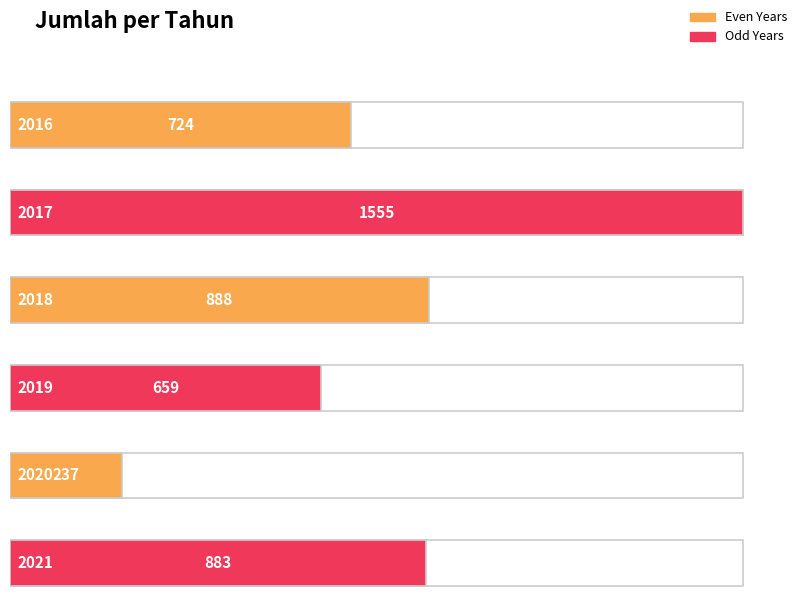

Rank the categories by value from highest to lowest.

2017, 2018, 2021, 2016, 2019, 2020